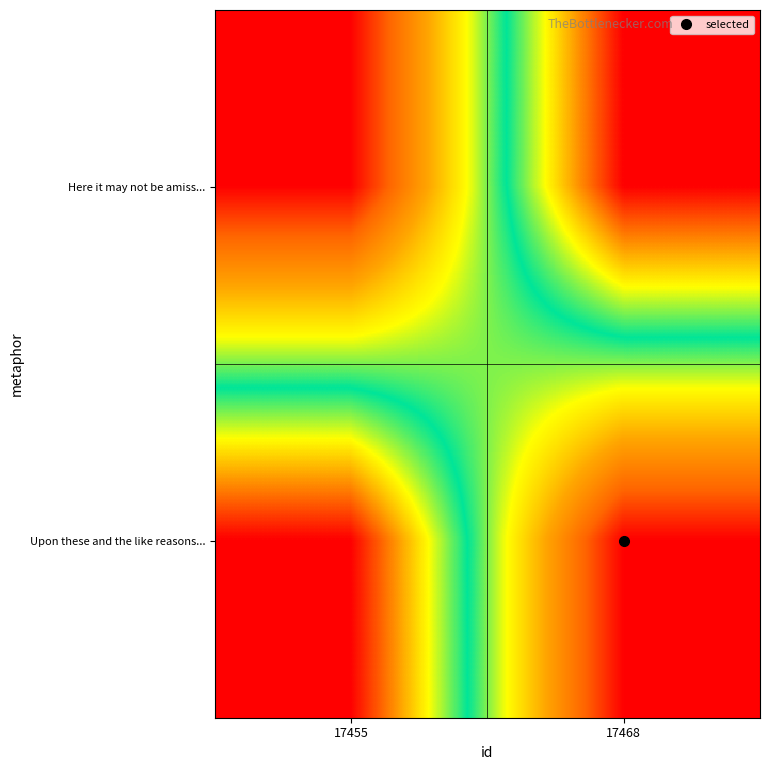

What is the greatest value displayed?

17468